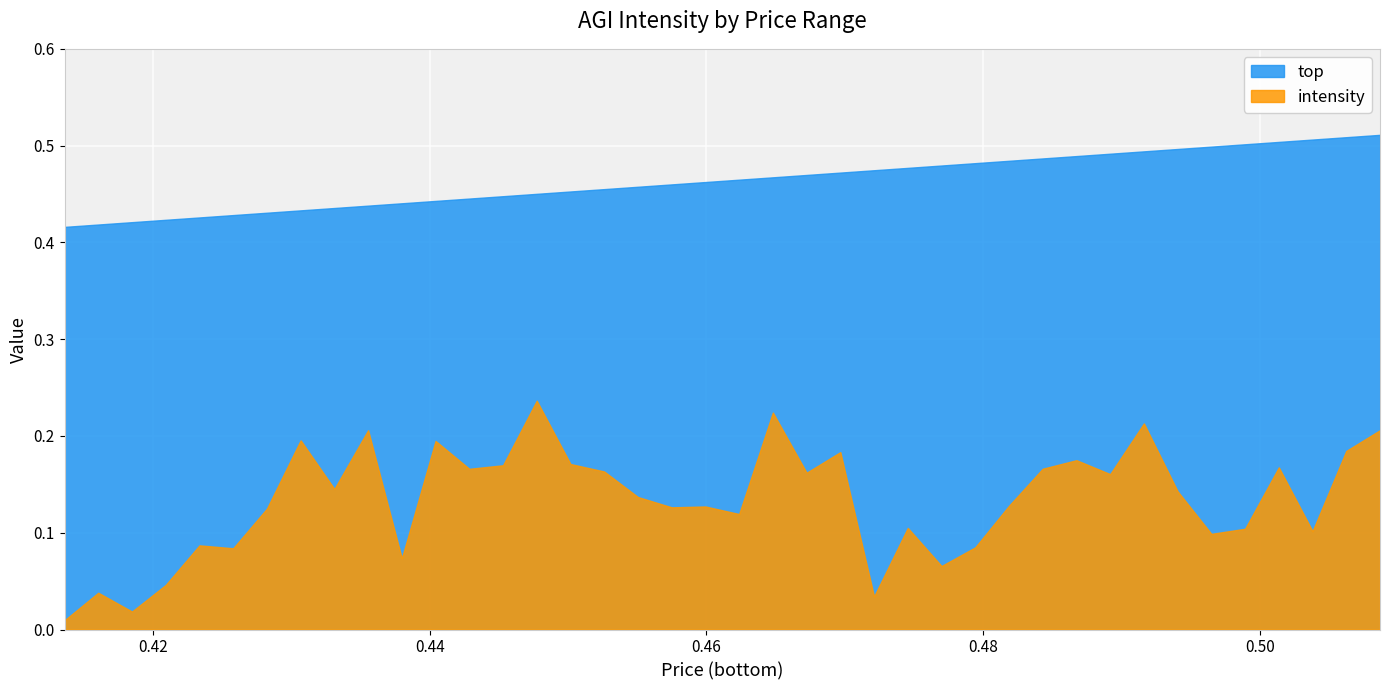

Which series has the largest total across all categories?

top